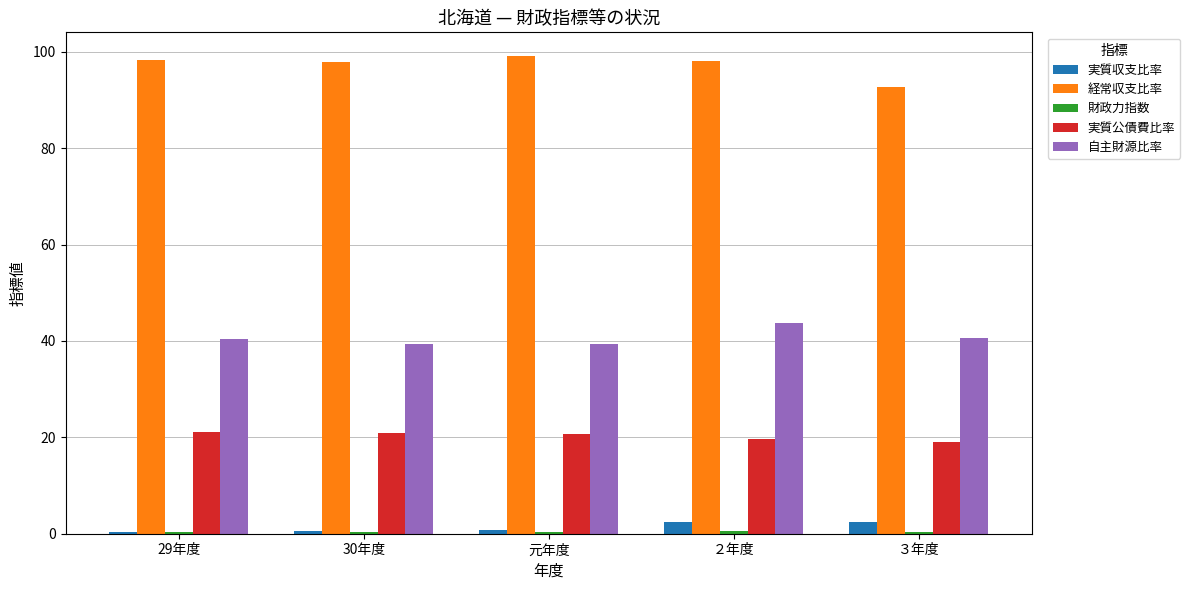

At which label does 実質公債費比率 first exceed 20?

29年度